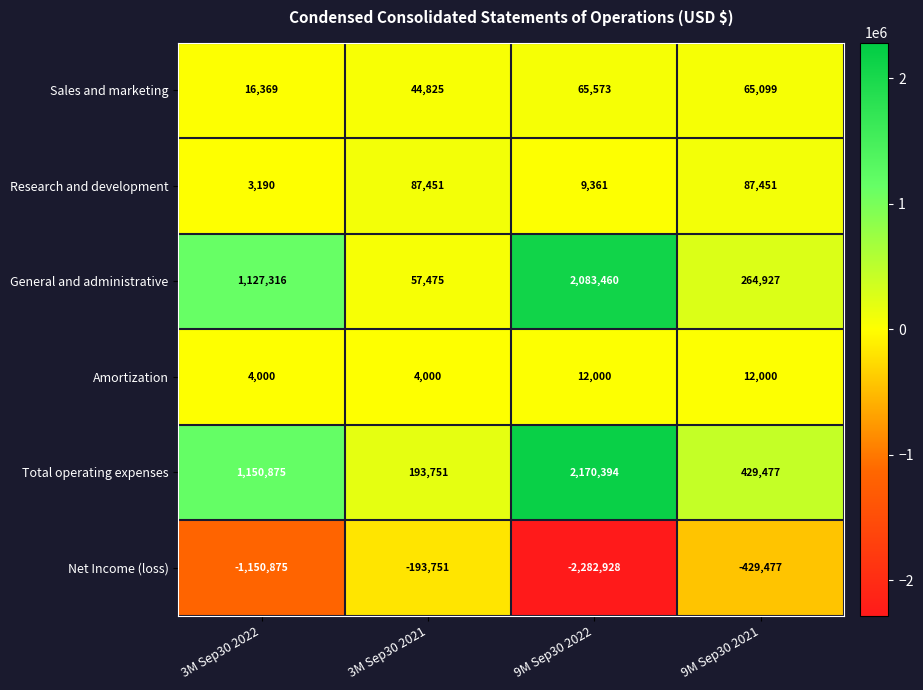

Reading right to left, extract all data points from this chart.

Sales and marketing: 65099	65573	44825	16369
Research and development: 87451	9361	87451	3190
General and administrative: 264927	2083460	57475	1127316
Amortization: 12000	12000	4000	4000
Total operating expenses: 429477	2170394	193751	1150875
Net Income (loss): -429477	-2282928	-193751	-1150875